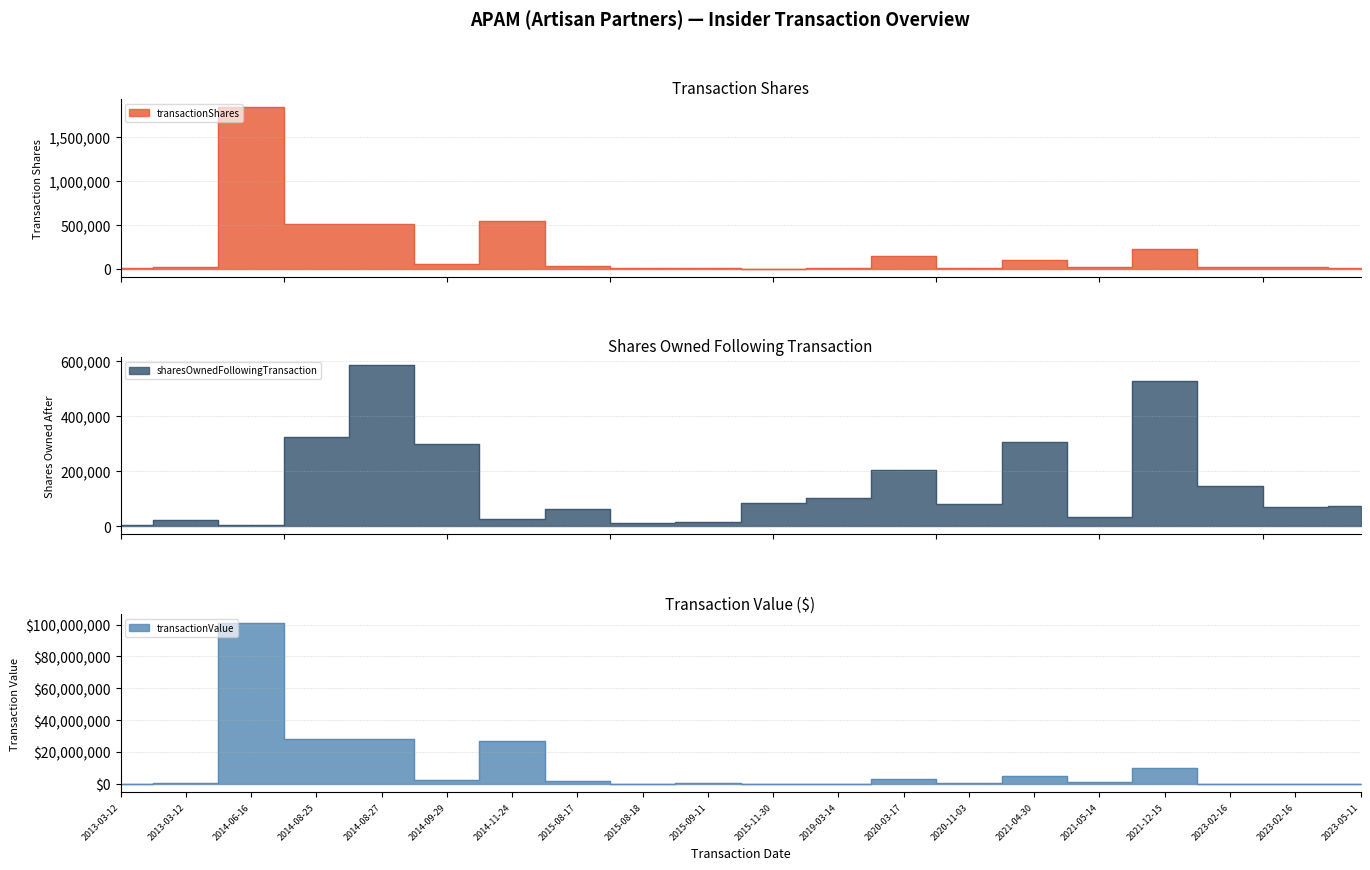

What is the total value across all series at 2015-09-11?

516546